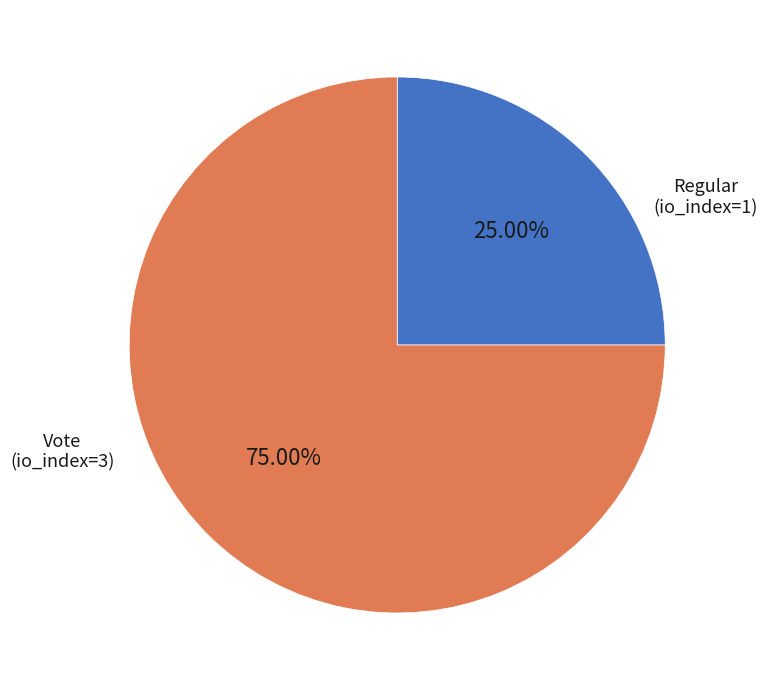

Does any single category account for the majority?

Yes